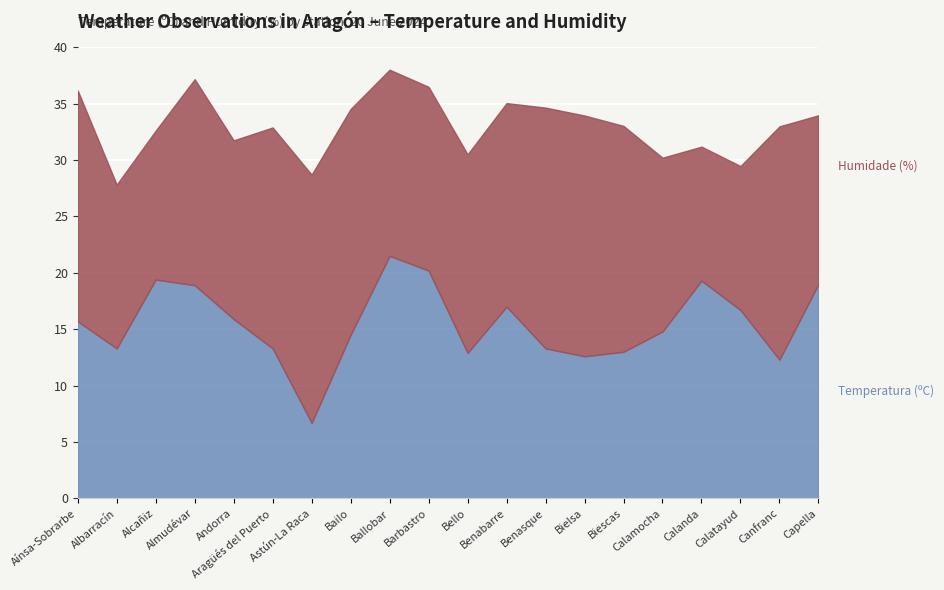

What is the total value across all series at Albarracín?

27.8